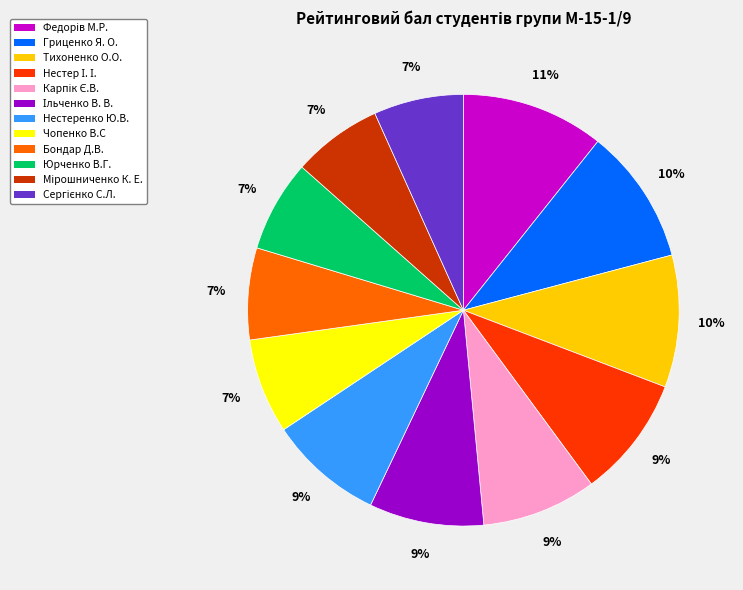

Does Юрченко В.Г. account for over 50% of the chart?

No